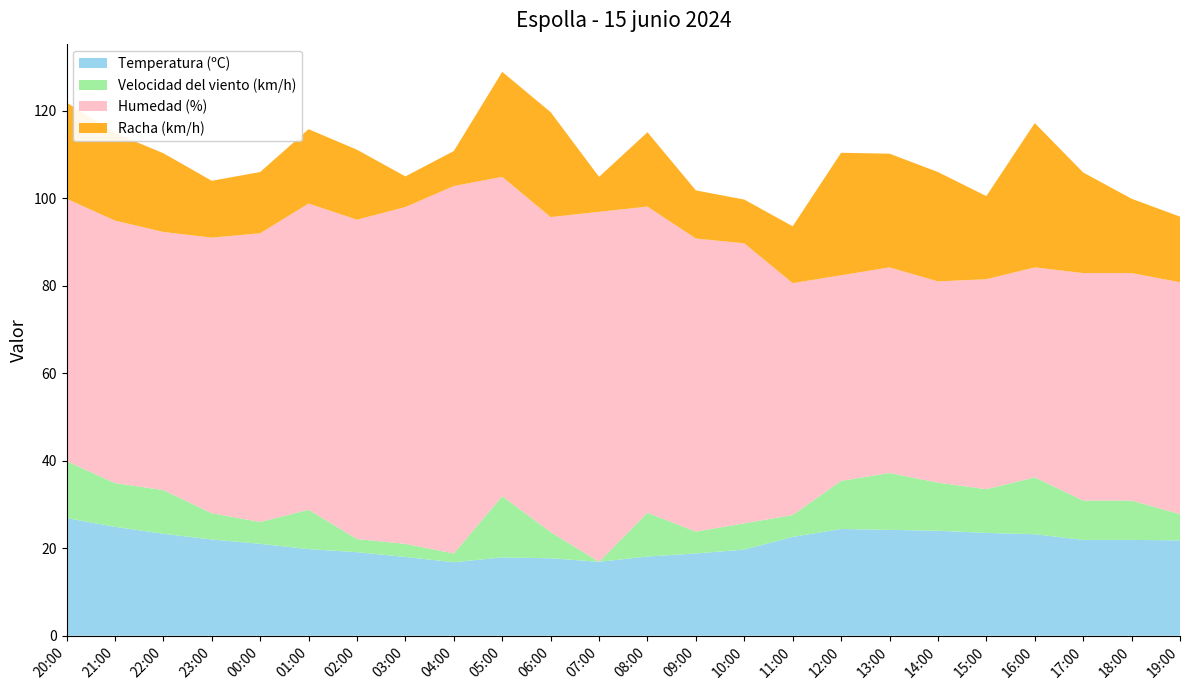

Reading left to right, transcribe all the data shown in this chart.

Temperatura (ºC): 20:00=26.9	21:00=24.9	22:00=23.3	23:00=22.0	00:00=21.0	01:00=19.8	02:00=19.1	03:00=18.0	04:00=16.8	05:00=17.9	06:00=17.7	07:00=16.9	08:00=18.1	09:00=18.8	10:00=19.7	11:00=22.6	12:00=24.4	13:00=24.2	14:00=24.0	15:00=23.5	16:00=23.2	17:00=21.9	18:00=21.9	19:00=21.8
Velocidad del viento (km/h): 20:00=13.0	21:00=10.0	22:00=10.0	23:00=6.0	00:00=5.0	01:00=9.0	02:00=3.0	03:00=3.0	04:00=2.0	05:00=14.0	06:00=6.0	07:00=0.0	08:00=10.0	09:00=5.0	10:00=6.0	11:00=5.0	12:00=11.0	13:00=13.0	14:00=11.0	15:00=10.0	16:00=13.0	17:00=9.0	18:00=9.0	19:00=6.0
Humedad (%): 20:00=60.0	21:00=60.0	22:00=59.0	23:00=63.0	00:00=66.0	01:00=70.0	02:00=73.0	03:00=77.0	04:00=84.0	05:00=73.0	06:00=72.0	07:00=80.0	08:00=70.0	09:00=67.0	10:00=64.0	11:00=53.0	12:00=47.0	13:00=47.0	14:00=46.0	15:00=48.0	16:00=48.0	17:00=52.0	18:00=52.0	19:00=53.0
Racha (km/h): 20:00=22.0	21:00=20.0	22:00=18.0	23:00=13.0	00:00=14.0	01:00=17.0	02:00=16.0	03:00=7.0	04:00=8.0	05:00=24.0	06:00=24.0	07:00=8.0	08:00=17.0	09:00=11.0	10:00=10.0	11:00=13.0	12:00=28.0	13:00=26.0	14:00=25.0	15:00=19.0	16:00=33.0	17:00=23.0	18:00=17.0	19:00=15.0